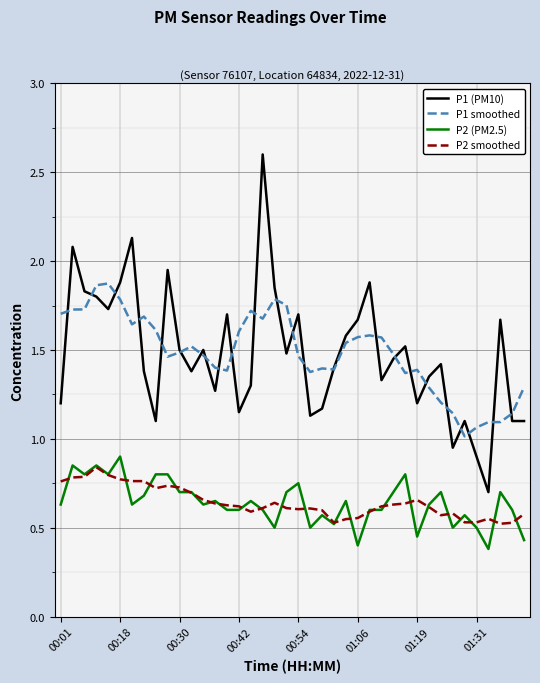

What is the minimum value shown in the chart?

0.4